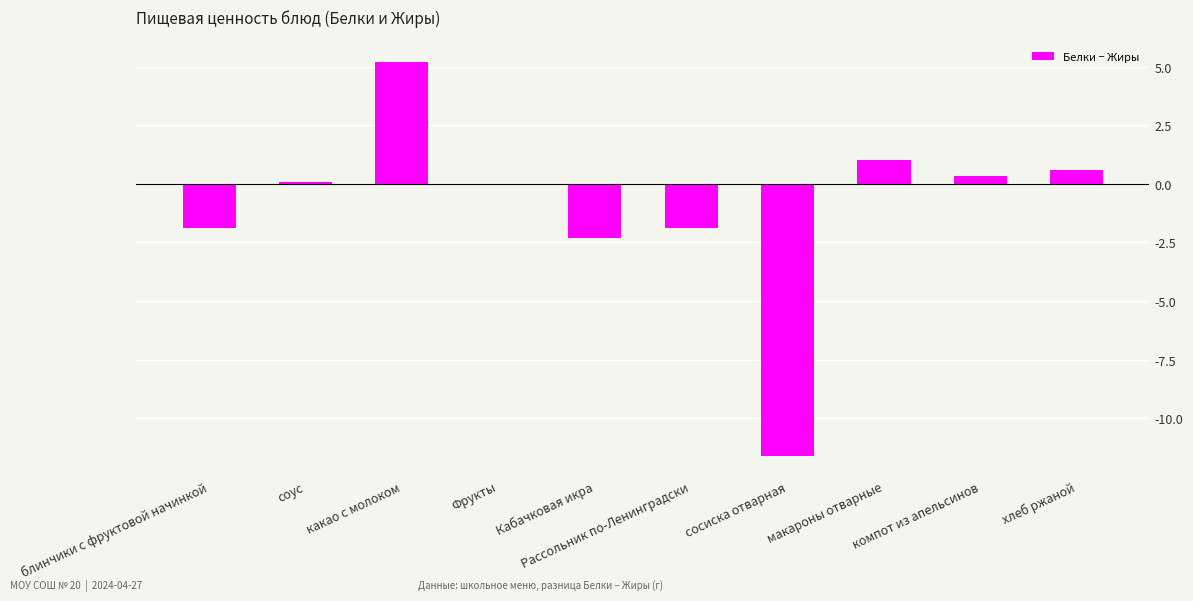

True or false: the data shows -1.2 at Рассольник по-Ленинградски.

False